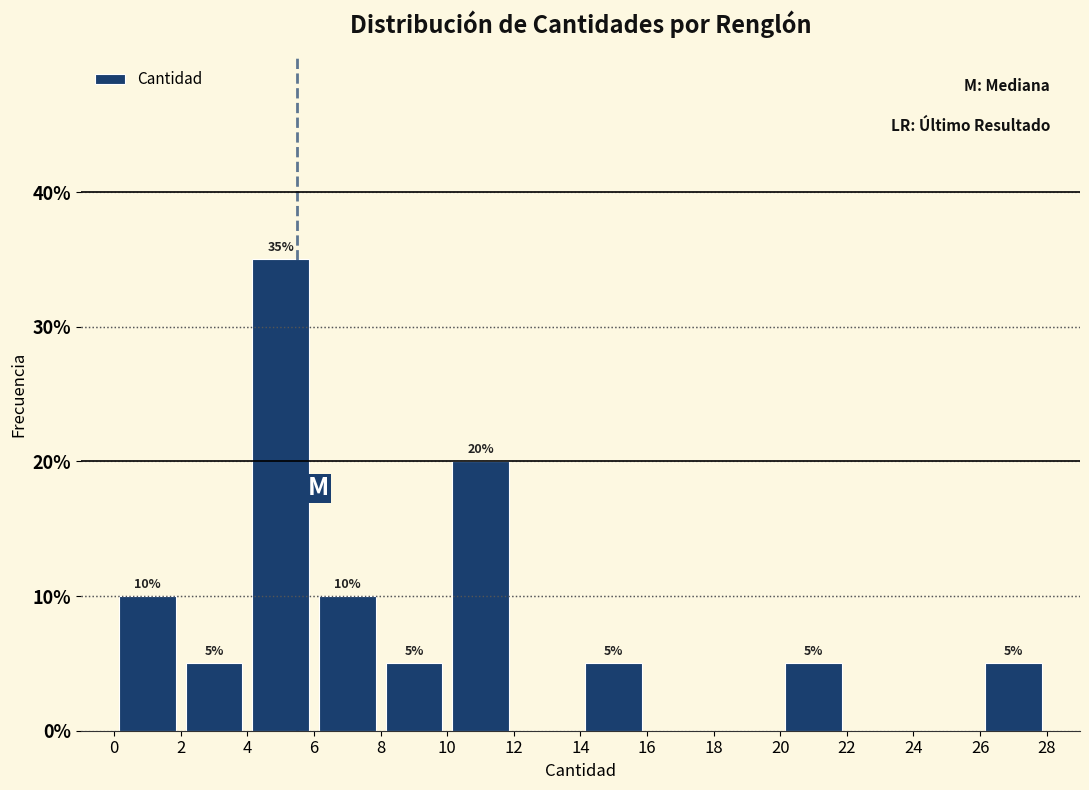

Over which range of the x-axis is the bar tallest?

4 to 6